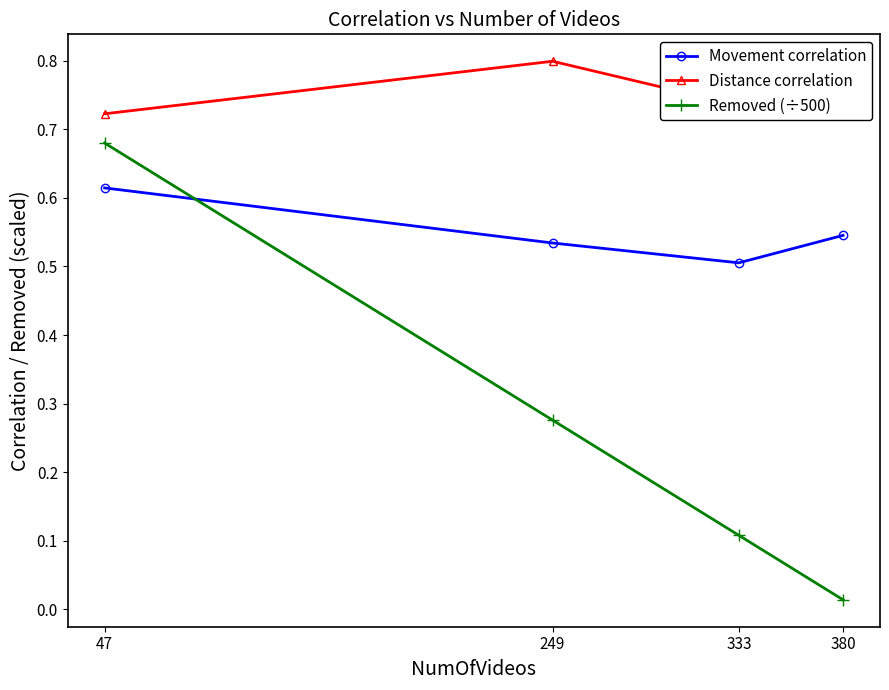

Is it true that Distance correlation equals 1.2 at 249?

False